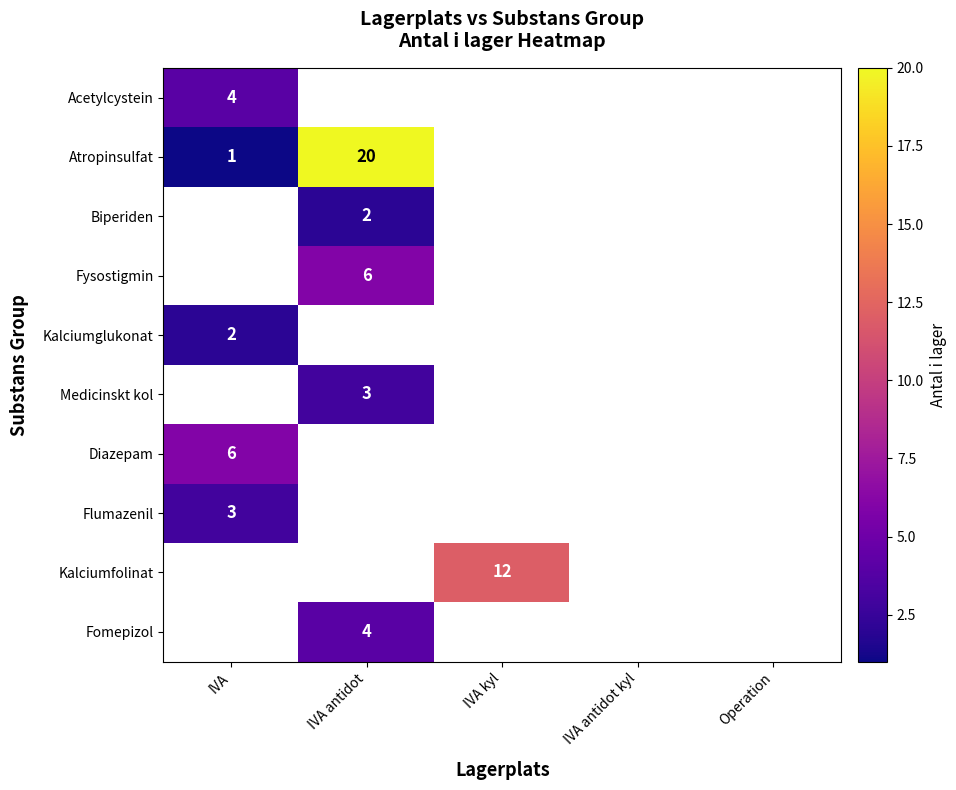

The Kalciumglukonat series shows 3 at IVA. True or false?

False